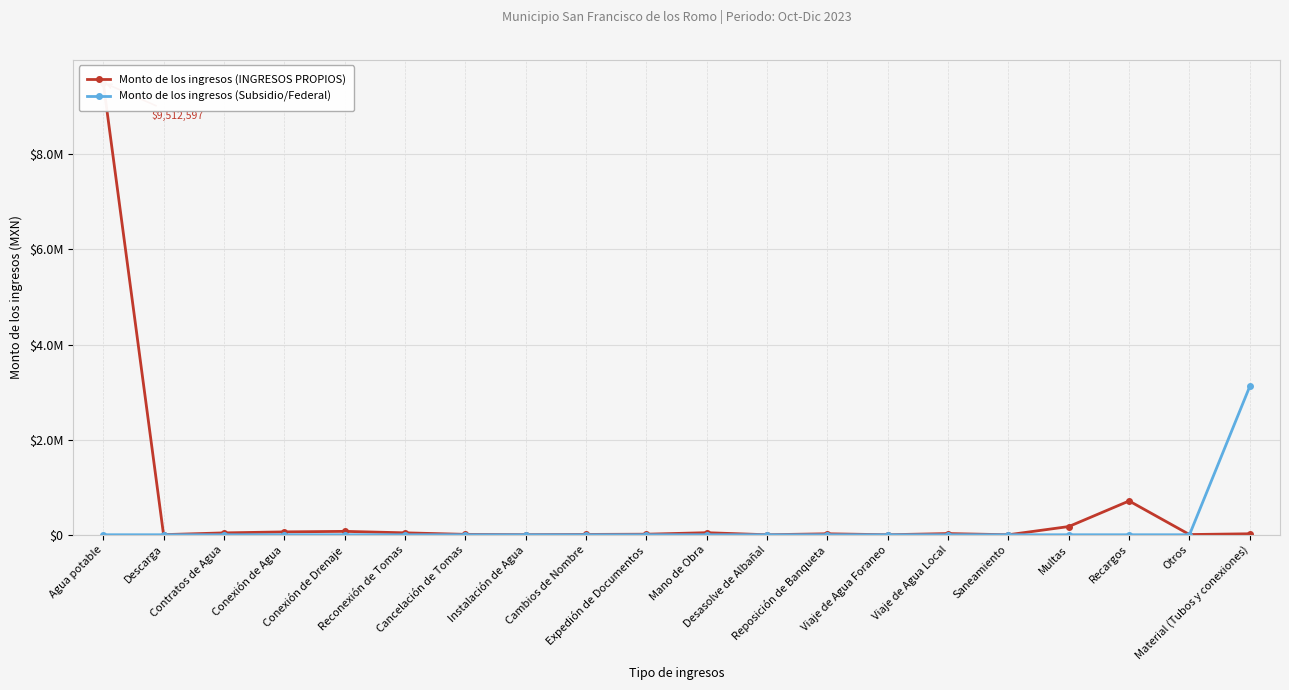

How many lines are shown in the chart?

2